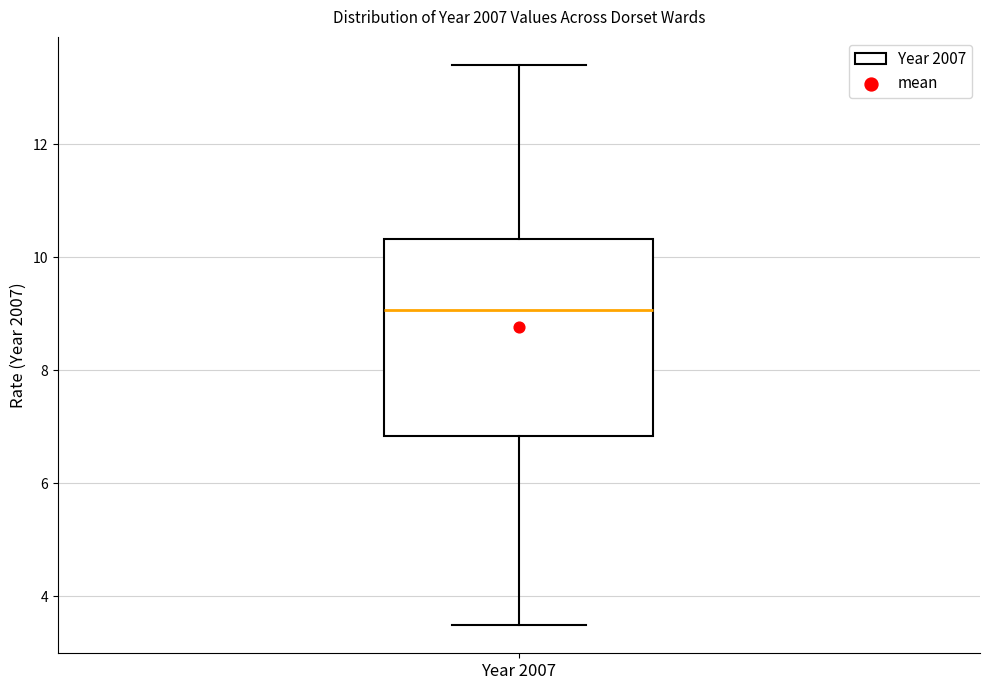

Where is the upper edge of the box for Year 2007 on the y-axis? The values are not printed on the chart, so give them approximately, as read against the axis.

10.4